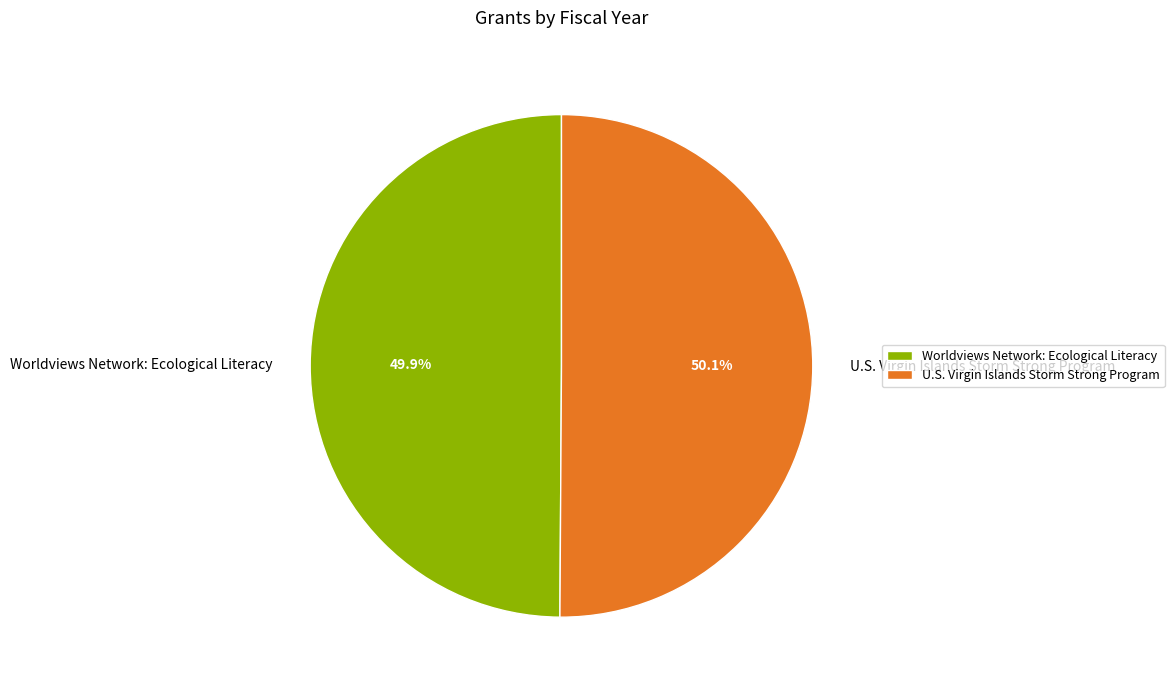

What is the ratio of the value at Worldviews Network: Ecological Literacy to the value at U.S. Virgin Islands Storm Strong Program?

1.0